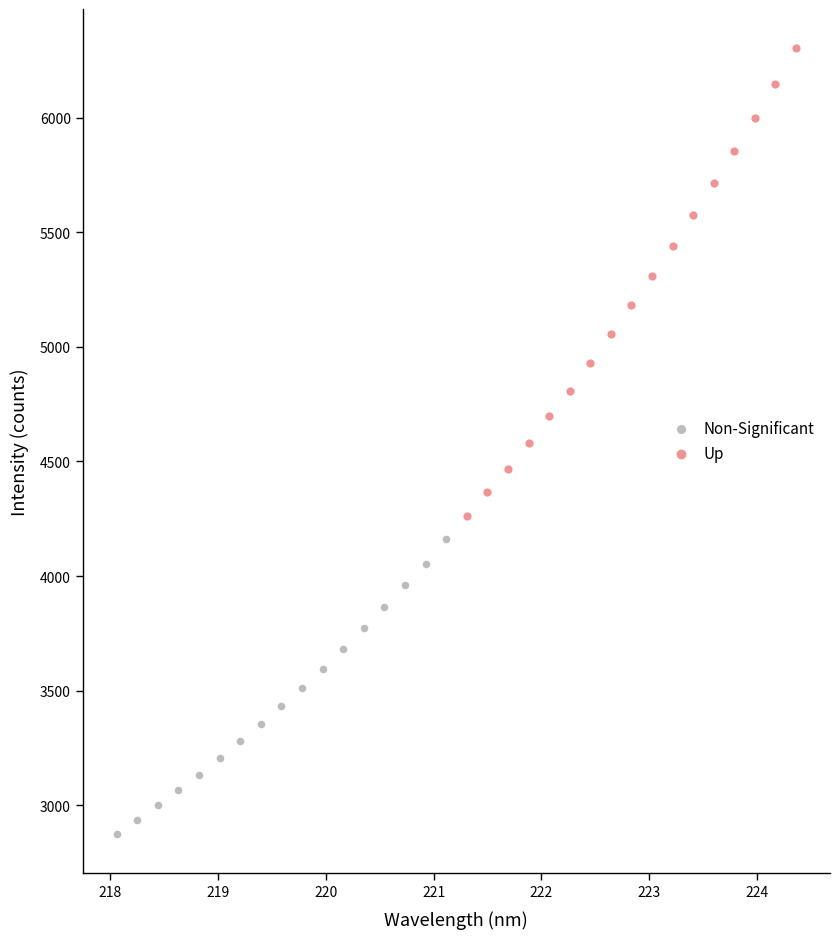

Which series reaches the maximum Y coordinate?

Up